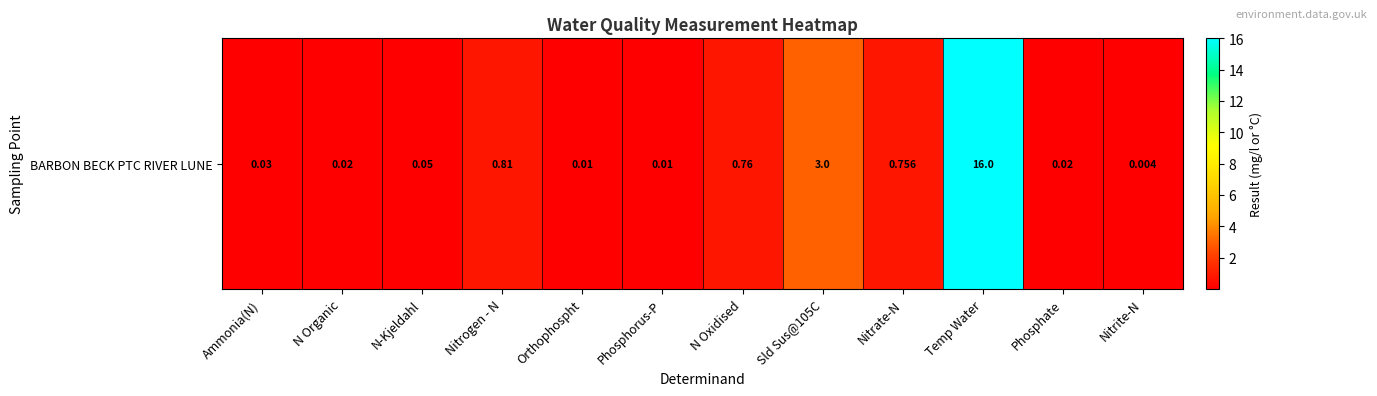

List the labels in order of value, largest first.

Temp Water, Sld Sus@105C, Nitrogen - N, N Oxidised, Nitrate-N, N-Kjeldahl, Ammonia(N), N Organic, Phosphate, Orthophospht, Phosphorus-P, Nitrite-N